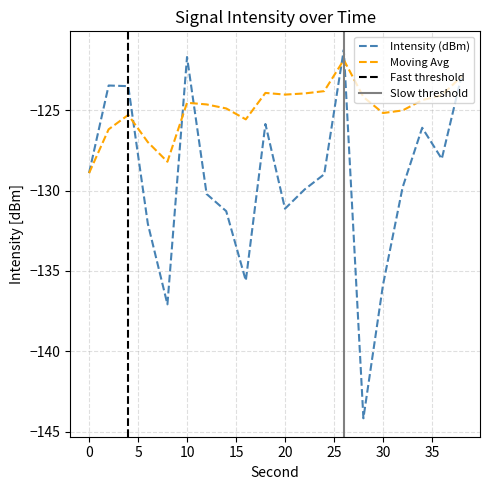

Where is the first local minimum for Moving Avg?

8